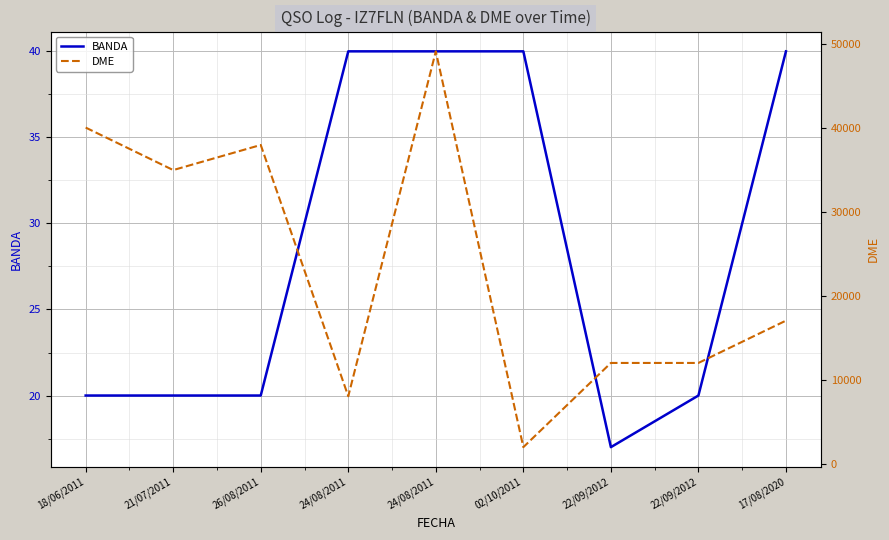

Reading left to right, what are all the values shown in this chart?

BANDA: 18/06/2011=20	21/07/2011=20	26/08/2011=20	24/08/2011=40	24/08/2011=40	02/10/2011=40	22/09/2012=17	22/09/2012=20	17/08/2020=40
DME: 18/06/2011=40076	21/07/2011=35015	26/08/2011=38005	24/08/2011=8072	24/08/2011=49158	02/10/2011=2009	22/09/2012=12040	22/09/2012=12040	17/08/2020=17081